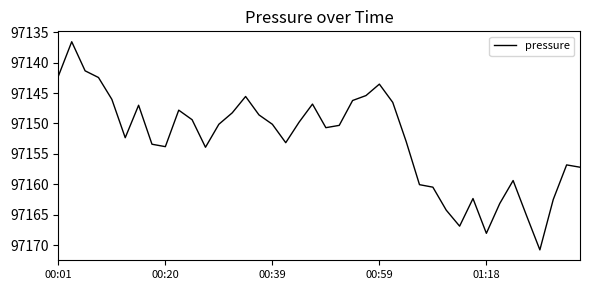

What is the minimum value shown in the chart?

97136.6